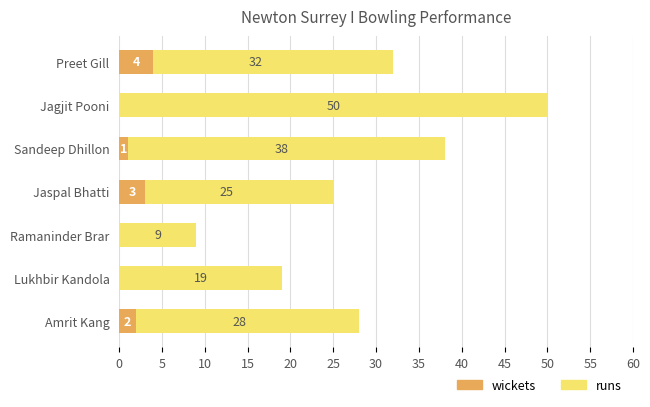

How many wickets values are between 0 and 3?

6